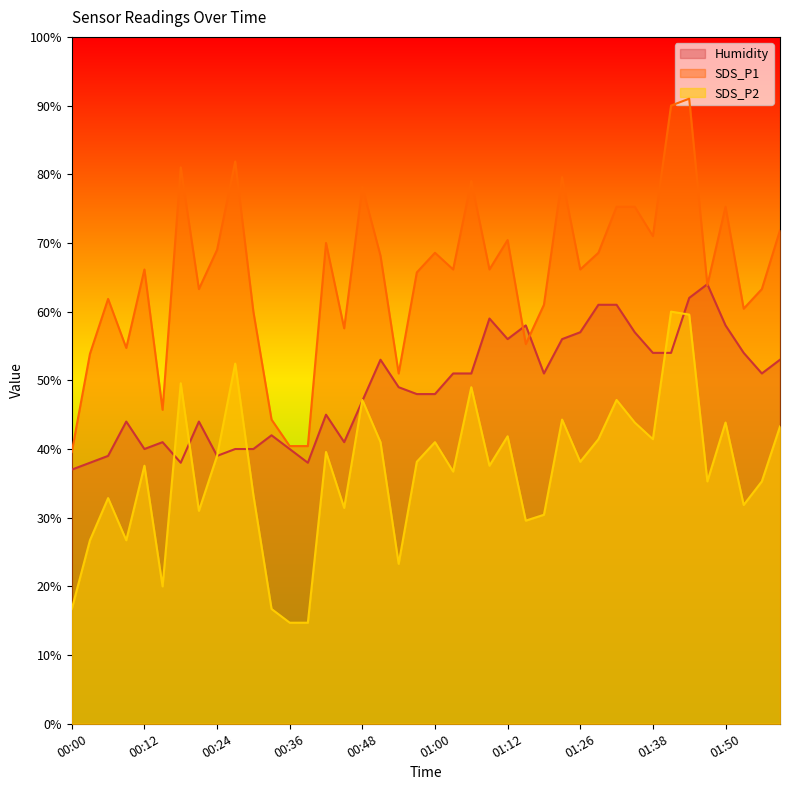

True or false: SDS_P2 and SDS_P1 intersect in this chart.

False